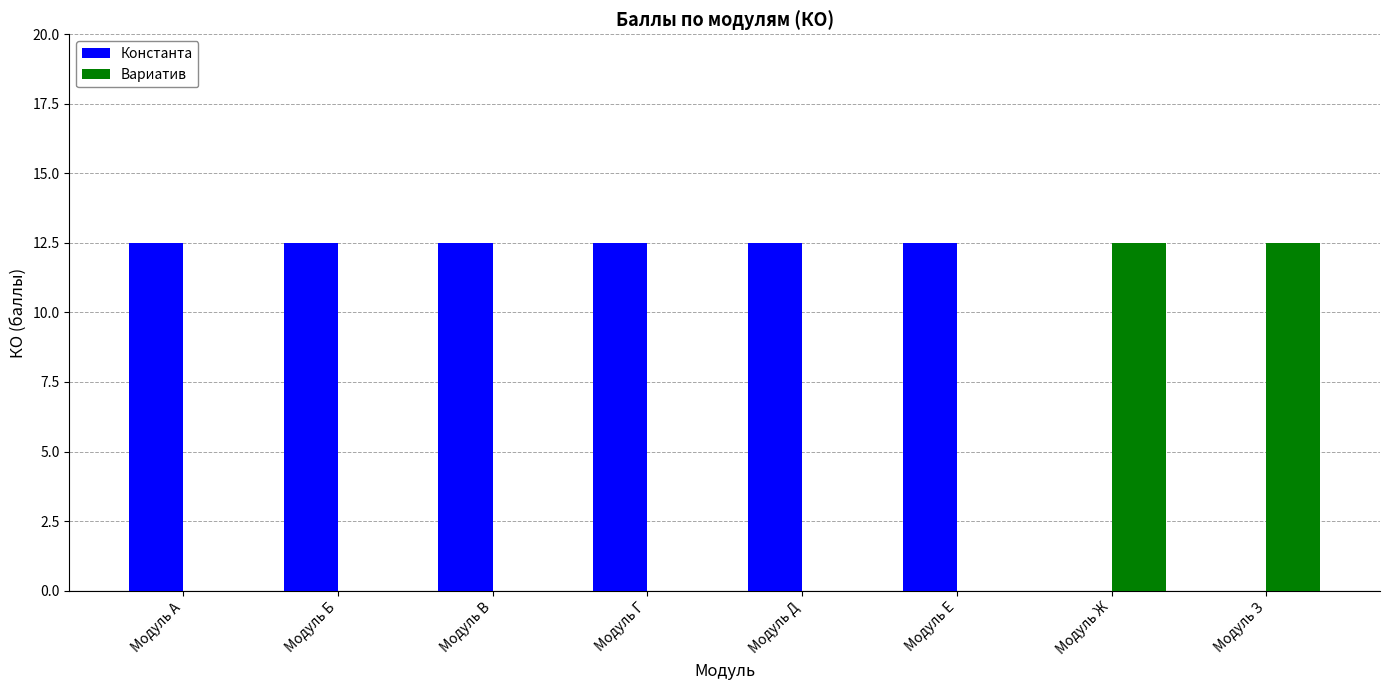

How many distinct data groups are displayed?

2